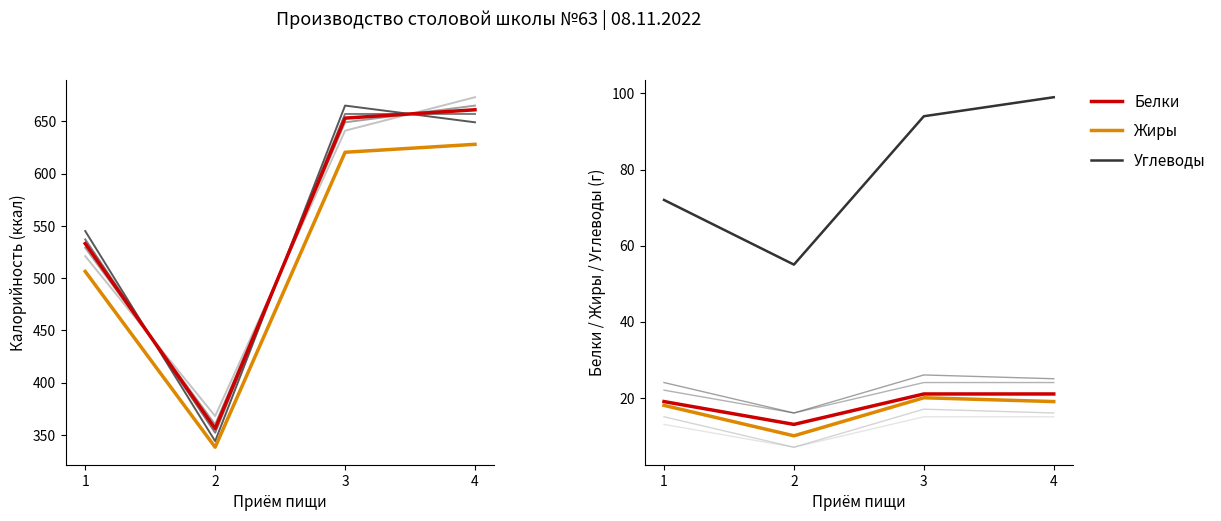

Where is Углеводы nearest to the value 77?

1